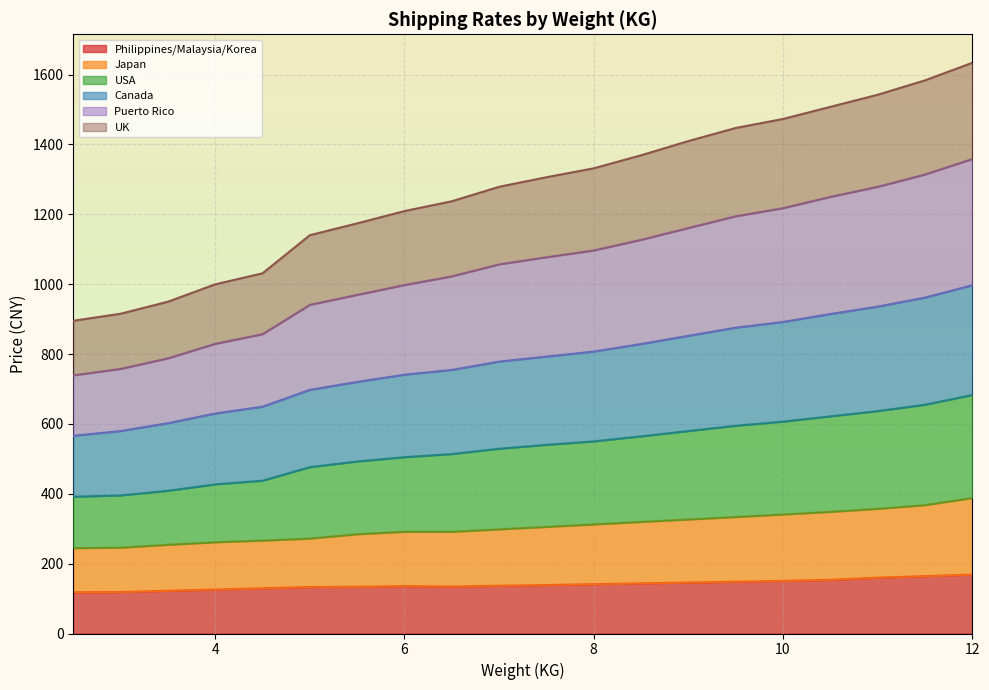

What is the maximum value for Philippines/Malaysia/Korea?

168.6